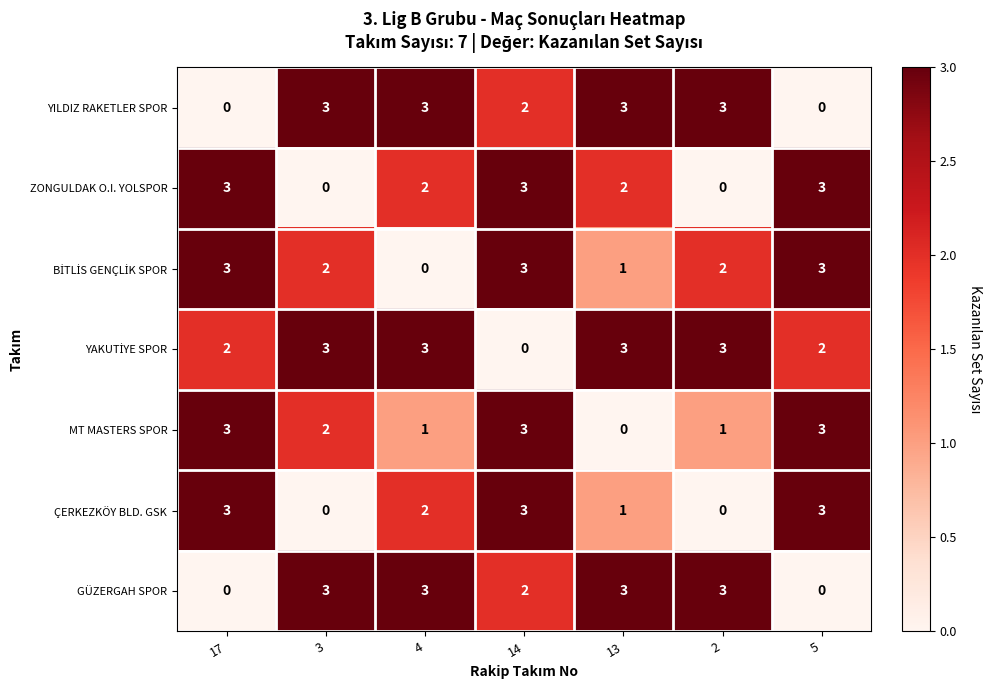

Is it true that ZONGULDAK O.I. YOLSPOR equals 3 at 17?

True